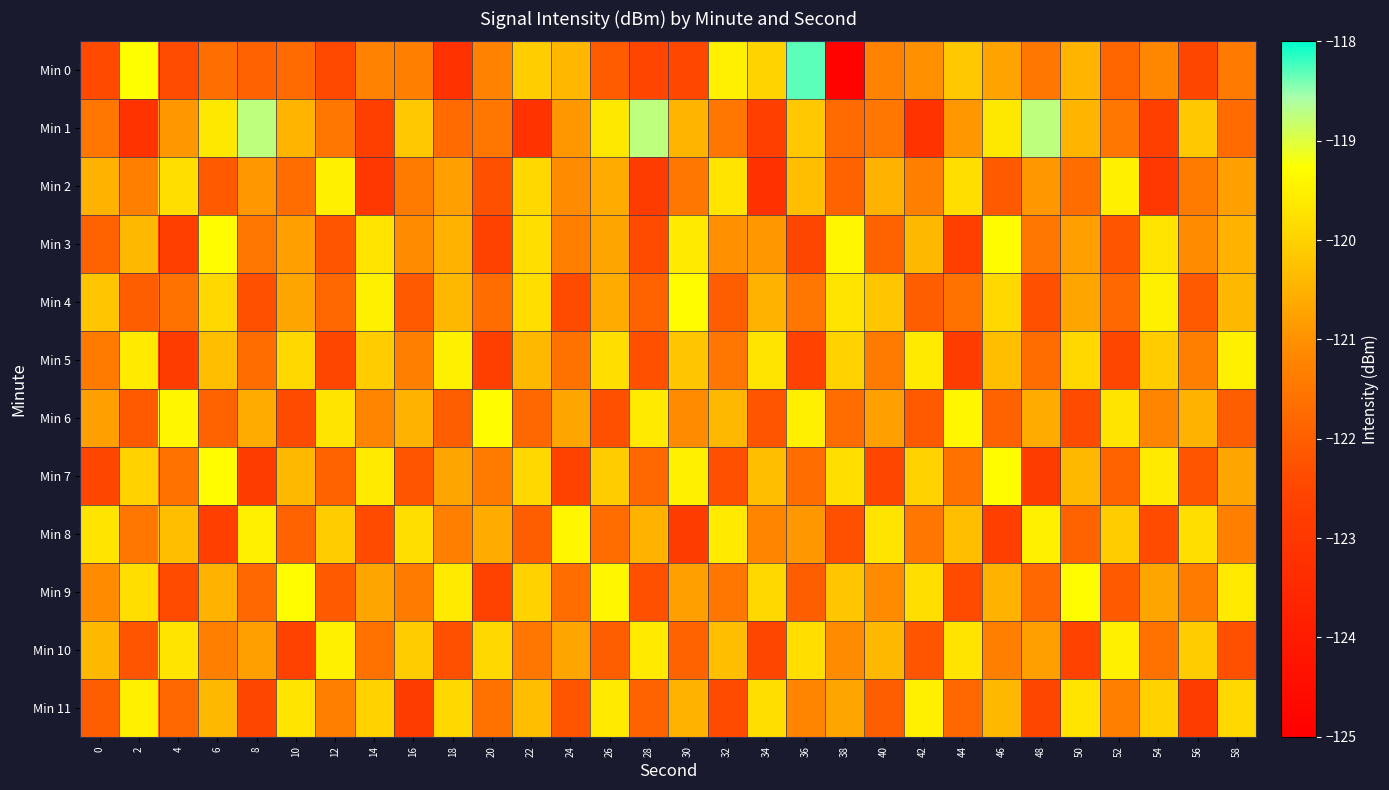

Reading left to right, extract all data points from this chart.

Min 0: 0=-122.4	2=-119.3	4=-122.4	6=-121.7	8=-121.9	10=-121.7	12=-122.5	14=-121.2	16=-121.3	18=-123.2	20=-121.2	22=-120.1	24=-120.4	26=-122.0	28=-122.5	30=-122.5	32=-119.5	34=-120.0	36=-118.3	38=-124.9	40=-121.2	42=-121.0	44=-120.1	46=-120.7	48=-121.5	50=-120.5	52=-121.8	54=-121.2	56=-122.5	58=-121.4
Min 1: 0=-121.5	2=-123.1	4=-120.9	6=-119.6	8=-118.7	10=-120.5	12=-121.5	14=-122.7	16=-120.1	18=-121.7	20=-121.5	22=-123.1	24=-120.9	26=-119.6	28=-118.7	30=-120.5	32=-121.5	34=-122.7	36=-120.1	38=-121.7	40=-121.5	42=-123.1	44=-120.9	46=-119.6	48=-118.7	50=-120.5	52=-121.5	54=-122.7	56=-120.1	58=-121.7
Min 2: 0=-120.5	2=-121.3	4=-119.8	6=-122.1	8=-120.9	10=-121.7	12=-119.5	14=-123.0	16=-121.4	18=-120.8	20=-122.3	22=-119.9	24=-121.1	26=-120.6	28=-122.8	30=-121.5	32=-119.7	34=-123.2	36=-120.3	38=-121.9	40=-120.5	42=-121.3	44=-119.8	46=-122.1	48=-120.9	50=-121.7	52=-119.5	54=-123.0	56=-121.4	58=-120.8
Min 3: 0=-121.9	2=-120.4	4=-122.7	6=-119.3	8=-121.5	10=-120.8	12=-122.2	14=-119.7	16=-121.1	18=-120.5	20=-122.6	22=-119.8	24=-121.3	26=-120.7	28=-122.4	30=-119.6	32=-121.0	34=-120.9	36=-122.5	38=-119.4	40=-121.9	42=-120.4	44=-122.7	46=-119.3	48=-121.5	50=-120.8	52=-122.2	54=-119.7	56=-121.1	58=-120.5
Min 4: 0=-120.2	2=-122.0	4=-121.6	6=-119.9	8=-122.3	10=-120.7	12=-121.8	14=-119.5	16=-122.1	18=-120.4	20=-121.7	22=-119.8	24=-122.4	26=-120.6	28=-121.9	30=-119.3	32=-122.0	34=-120.5	36=-121.5	38=-119.7	40=-120.2	42=-122.0	44=-121.6	46=-119.9	48=-122.3	50=-120.7	52=-121.8	54=-119.5	56=-122.1	58=-120.4
Min 5: 0=-121.4	2=-119.6	4=-122.8	6=-120.3	8=-121.7	10=-119.9	12=-122.5	14=-120.1	16=-121.3	18=-119.5	20=-122.7	22=-120.4	24=-121.6	26=-119.8	28=-122.3	30=-120.2	32=-121.5	34=-119.7	36=-122.6	38=-120.0	40=-121.4	42=-119.6	44=-122.8	46=-120.3	48=-121.7	50=-119.9	52=-122.5	54=-120.1	56=-121.3	58=-119.5
Min 6: 0=-120.8	2=-122.1	4=-119.4	6=-121.9	8=-120.6	10=-122.4	12=-119.7	14=-121.2	16=-120.5	18=-122.0	20=-119.3	22=-121.8	24=-120.7	26=-122.3	28=-119.6	30=-121.1	32=-120.4	34=-122.2	36=-119.5	38=-121.7	40=-120.8	42=-122.1	44=-119.4	46=-121.9	48=-120.6	50=-122.4	52=-119.7	54=-121.2	56=-120.5	58=-122.0
Min 7: 0=-122.5	2=-120.0	4=-121.6	6=-119.3	8=-122.8	10=-120.4	12=-121.9	14=-119.6	16=-122.2	18=-120.7	20=-121.4	22=-119.9	24=-122.6	26=-120.1	28=-121.8	30=-119.5	32=-122.3	34=-120.3	36=-121.7	38=-119.8	40=-122.5	42=-120.0	44=-121.6	46=-119.3	48=-122.8	50=-120.4	52=-121.9	54=-119.6	56=-122.2	58=-120.7
Min 8: 0=-119.7	2=-121.5	4=-120.3	6=-122.7	8=-119.5	10=-121.9	12=-120.1	14=-122.4	16=-119.8	18=-121.3	20=-120.6	22=-122.0	24=-119.4	26=-121.7	28=-120.5	30=-122.8	32=-119.6	34=-121.2	36=-120.9	38=-122.3	40=-119.7	42=-121.5	44=-120.3	46=-122.7	48=-119.5	50=-121.9	52=-120.1	54=-122.4	56=-119.8	58=-121.3
Min 9: 0=-121.1	2=-119.8	4=-122.4	6=-120.5	8=-121.8	10=-119.3	12=-122.1	14=-120.7	16=-121.4	18=-119.6	20=-122.6	22=-120.0	24=-121.7	26=-119.4	28=-122.3	30=-120.8	32=-121.5	34=-119.9	36=-122.0	38=-120.2	40=-121.1	42=-119.8	44=-122.4	46=-120.5	48=-121.8	50=-119.3	52=-122.1	54=-120.7	56=-121.4	58=-119.6
Min 10: 0=-120.4	2=-122.2	4=-119.7	6=-121.3	8=-120.8	10=-122.6	12=-119.5	14=-121.6	16=-120.1	18=-122.3	20=-119.9	22=-121.5	24=-120.7	26=-122.0	28=-119.6	30=-121.9	32=-120.3	34=-122.5	36=-119.8	38=-121.1	40=-120.4	42=-122.2	44=-119.7	46=-121.3	48=-120.8	50=-122.6	52=-119.5	54=-121.6	56=-120.1	58=-122.3
Min 11: 0=-122.0	2=-119.5	4=-121.8	6=-120.4	8=-122.5	10=-119.7	12=-121.3	14=-120.0	16=-122.8	18=-119.9	20=-121.6	22=-120.3	24=-122.2	26=-119.6	28=-121.9	30=-120.5	32=-122.4	34=-119.8	36=-121.2	38=-120.7	40=-122.0	42=-119.5	44=-121.8	46=-120.4	48=-122.5	50=-119.7	52=-121.3	54=-120.0	56=-122.8	58=-119.9